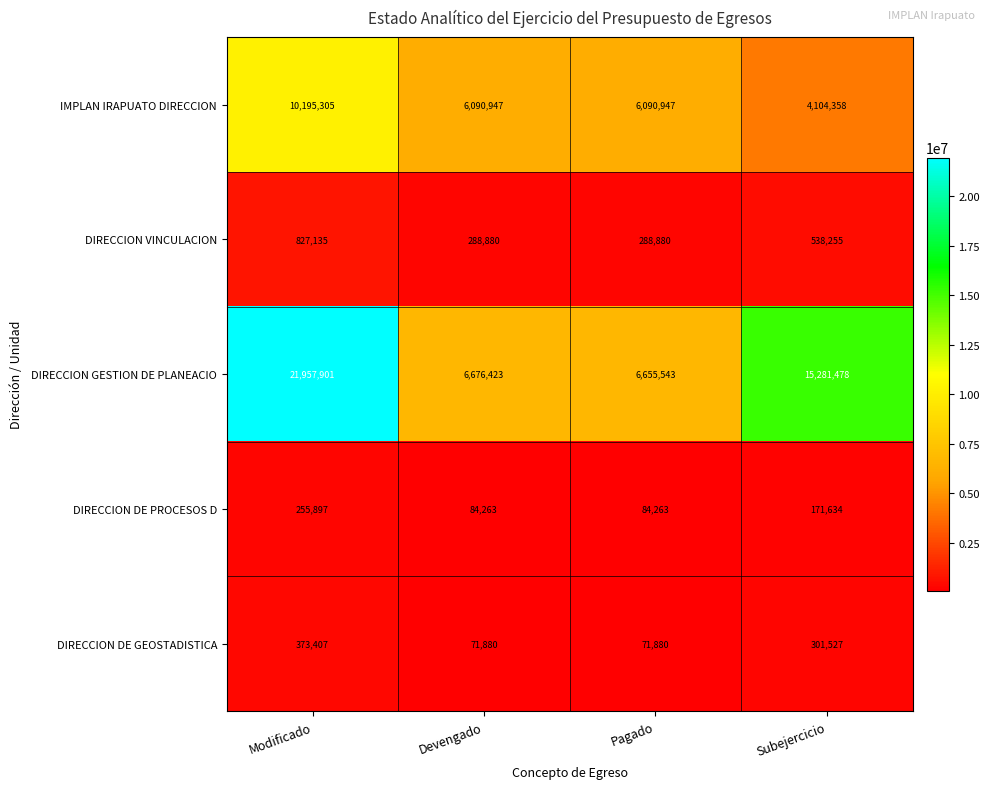

Count the number of categories in the chart.

4